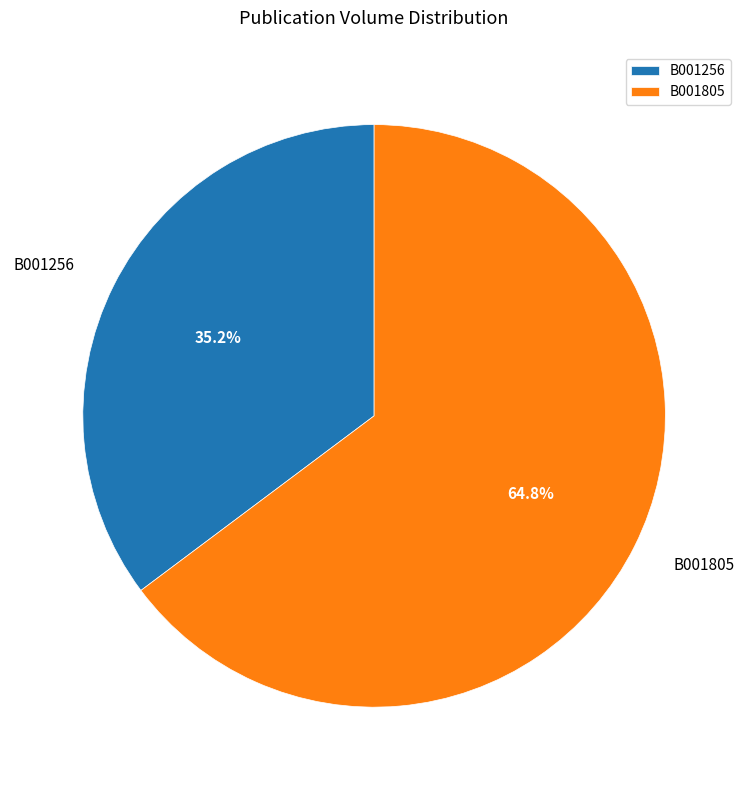

Is there any slice that represents more than half of the pie?

Yes